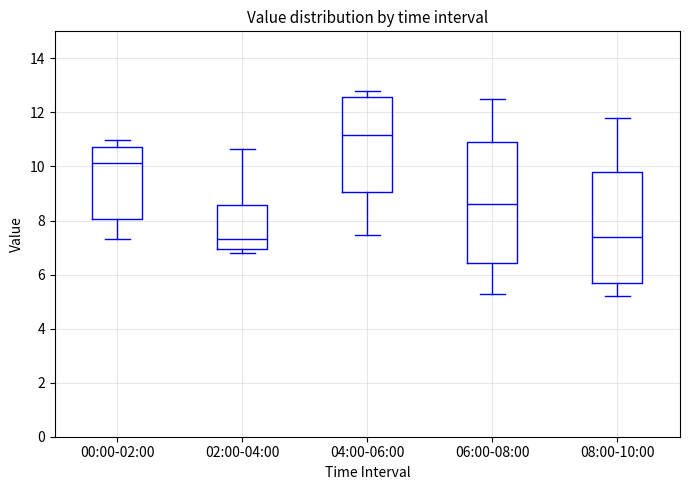

Comparing the boxes themselves (not the whiskers), which one is the tallest?

06:00-08:00